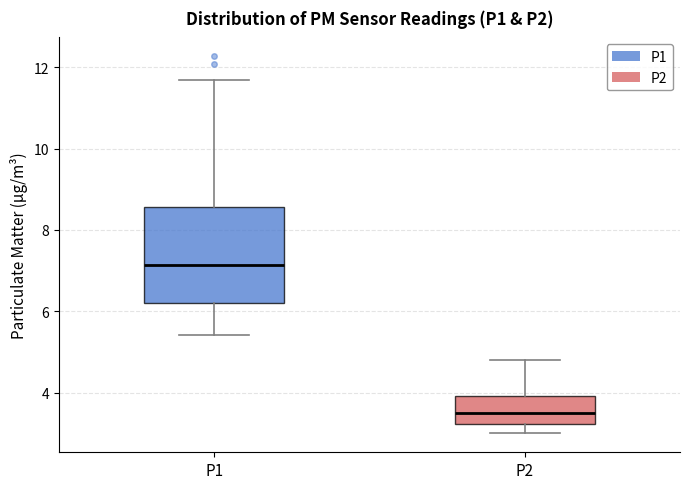

Reading left to right, read every box against the y-axis: the position of its median line, the range the box covers, and the ends of its whiskers. The values are not printed on the chart, so give them approximately, as read against the axis.

P1: median 7.2, box 6.2 to 8.6, whiskers 5.4 to 11.6
P2: median 3.6, box 3.2 to 4.0, whiskers 3.0 to 4.8